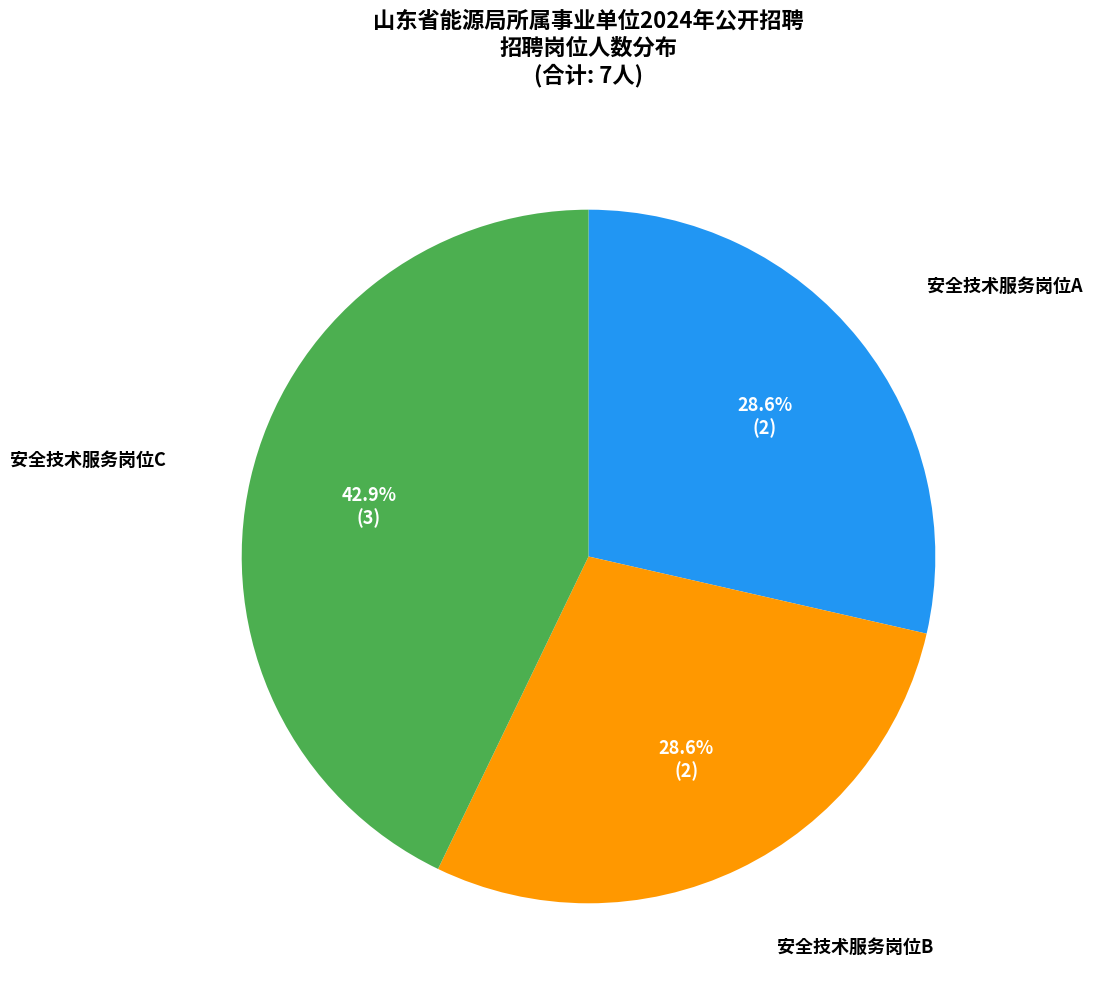

Count the number of slices in the pie.

3